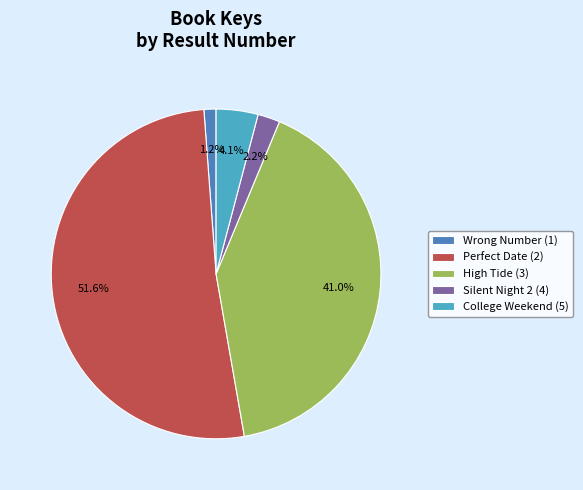

To the nearest percent, what portion does Wrong Number (1) represent?

1%